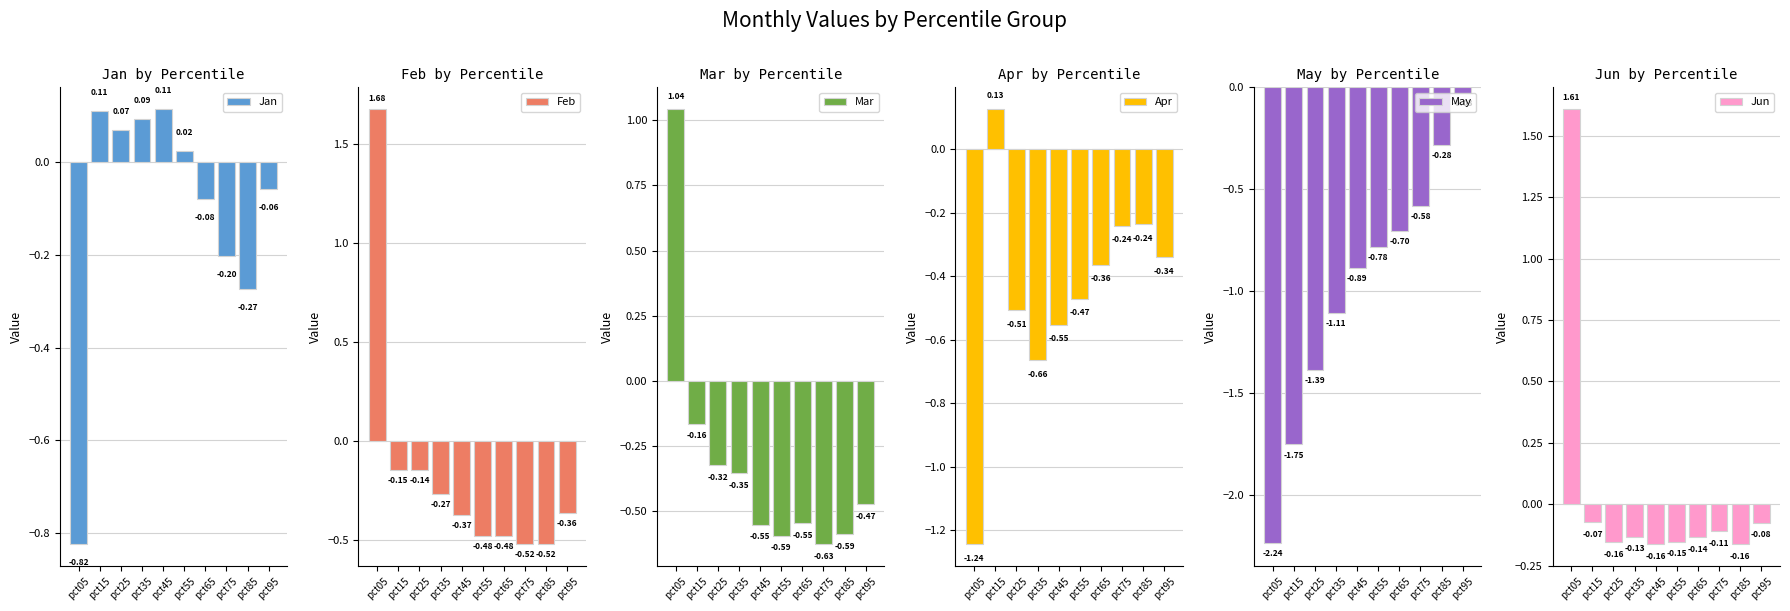

Reading left to right, extract all data points from this chart.

Jan: -0.8	0.1	0.1	0.1	0.1	0.0	-0.1	-0.2	-0.3	-0.1
Feb: 1.7	-0.1	-0.1	-0.3	-0.4	-0.5	-0.5	-0.5	-0.5	-0.4
Mar: 1.0	-0.2	-0.3	-0.4	-0.6	-0.6	-0.5	-0.6	-0.6	-0.5
Apr: -1.2	0.1	-0.5	-0.7	-0.6	-0.5	-0.4	-0.2	-0.2	-0.3
May: -2.2	-1.8	-1.4	-1.1	-0.9	-0.8	-0.7	-0.6	-0.3	-0.0
Jun: 1.6	-0.1	-0.2	-0.1	-0.2	-0.2	-0.1	-0.1	-0.2	-0.1